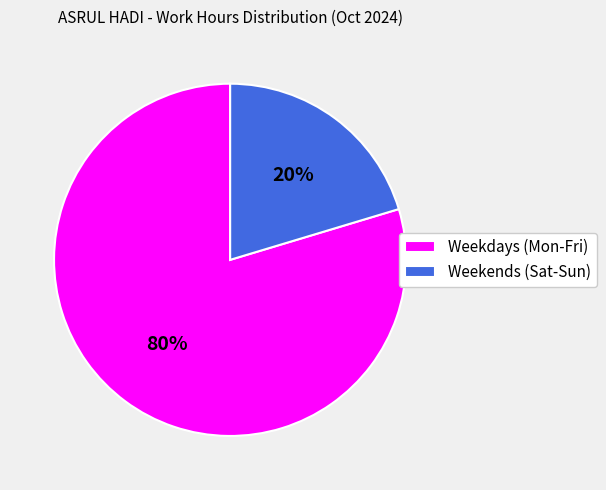

Does any single category account for the majority?

Yes